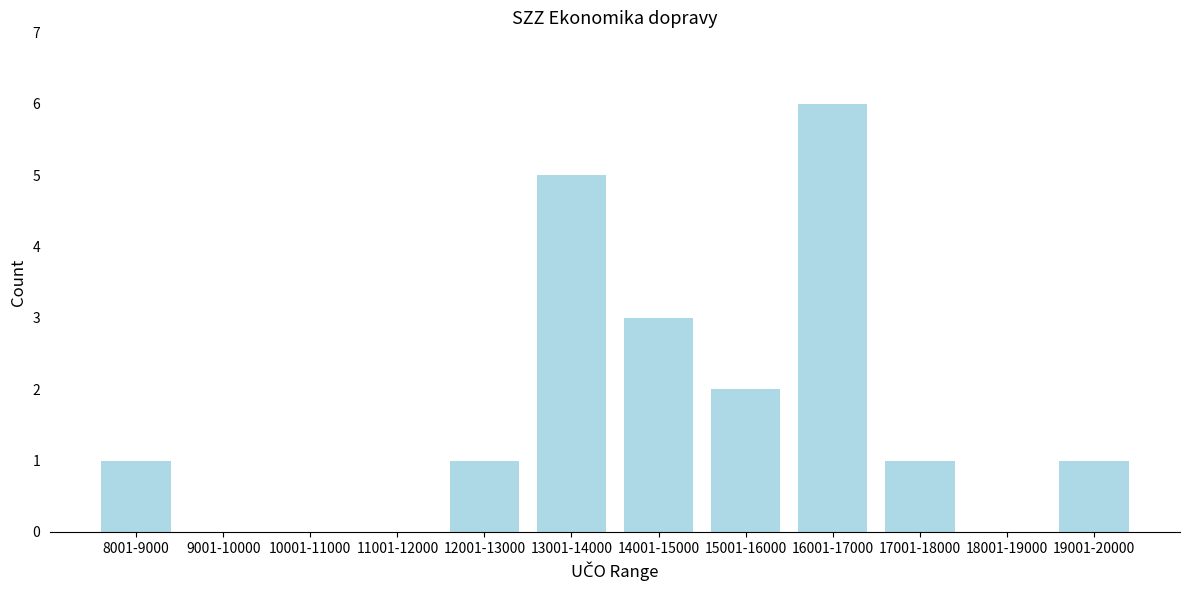

Reading left to right, list all the values displayed in this chart.

8001-9000=1	9001-10000=0	10001-11000=0	11001-12000=0	12001-13000=1	13001-14000=5	14001-15000=3	15001-16000=2	16001-17000=6	17001-18000=1	18001-19000=0	19001-20000=1